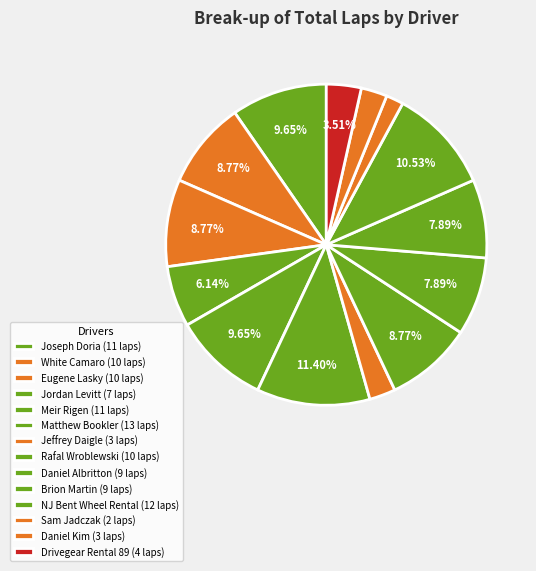

What percentage is the White Camaro slice, to the nearest percent?

9%